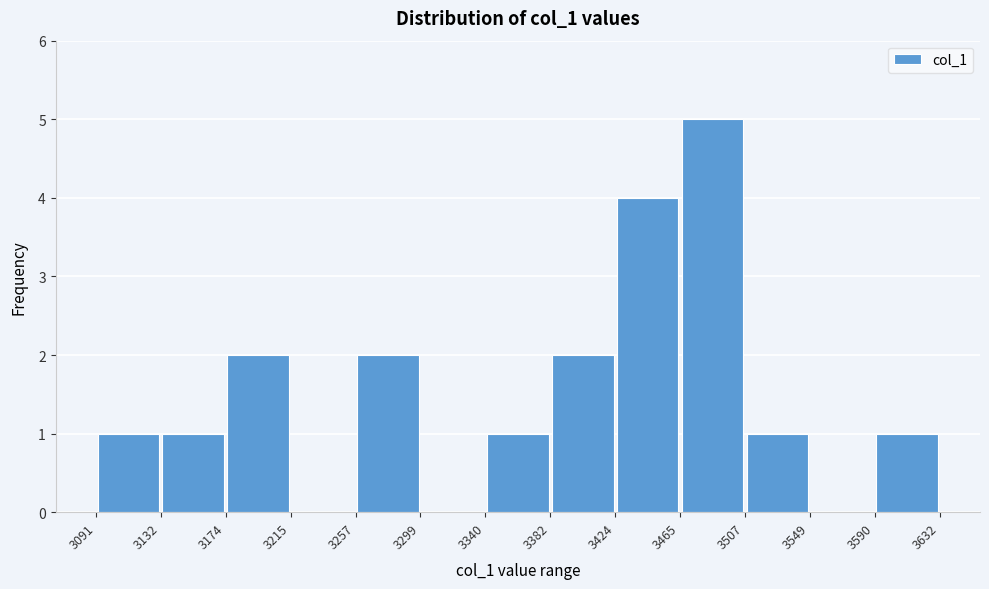

Over which range of the x-axis is the bar tallest?

3465 to 3507